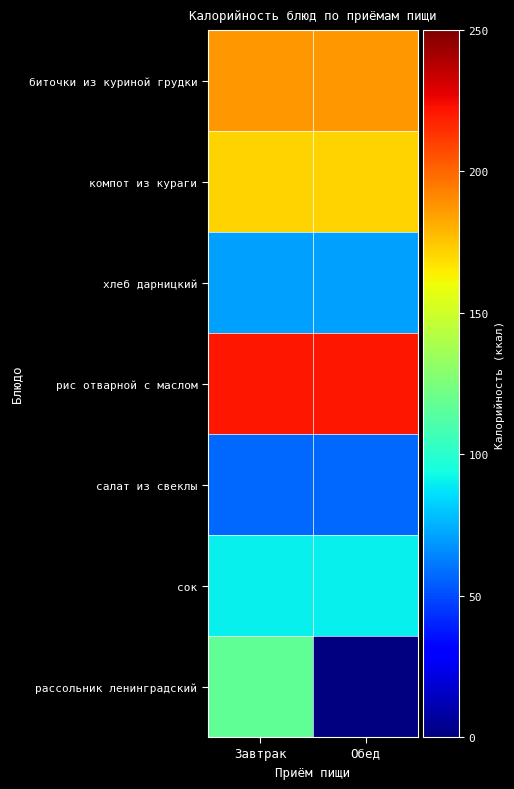

Which label corresponds to the smallest value in the chart?

Завтрак